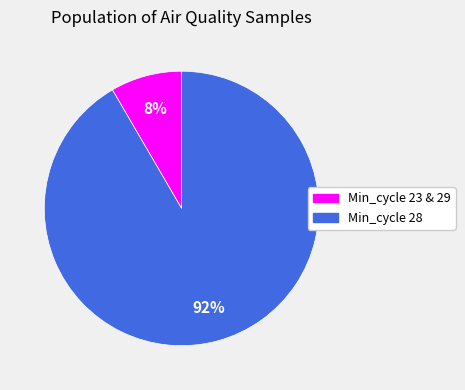

Is there any slice that represents more than half of the pie?

Yes